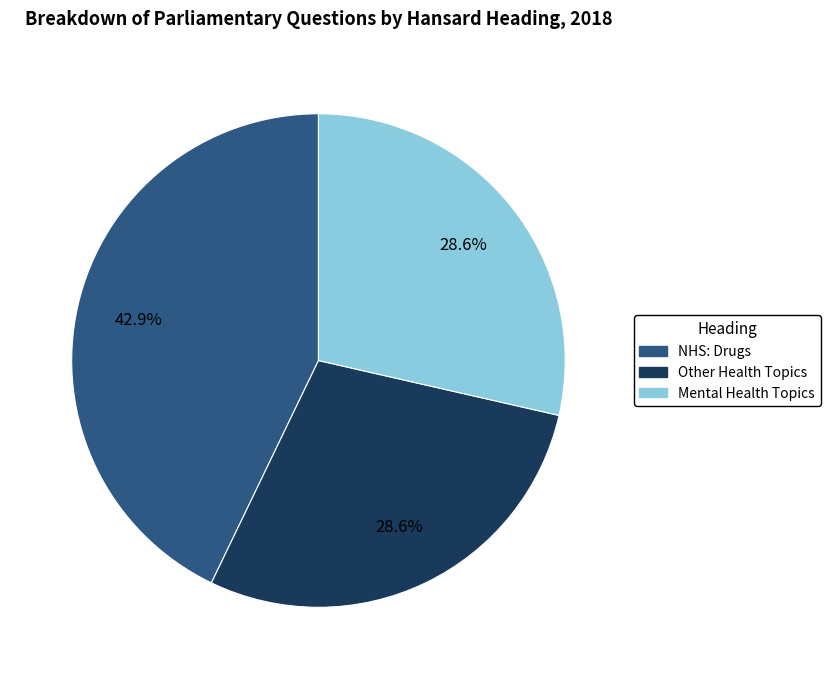

Is there any slice that represents more than half of the pie?

No